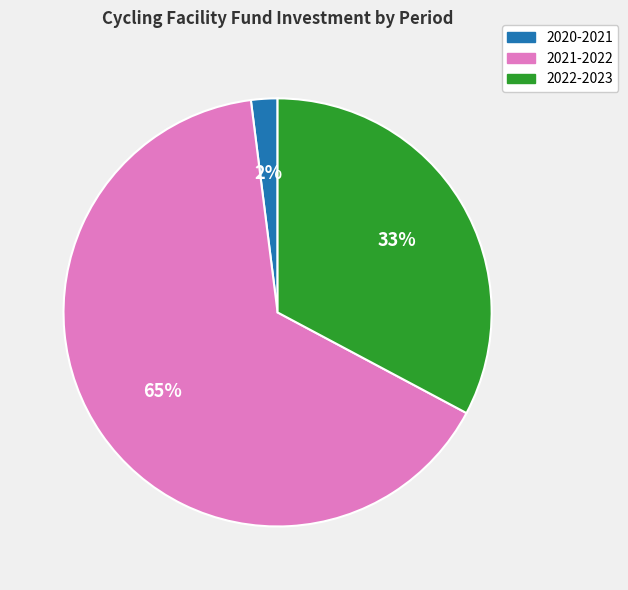

Do 2020-2021 and 2022-2023 together represent more than half of the pie?

No